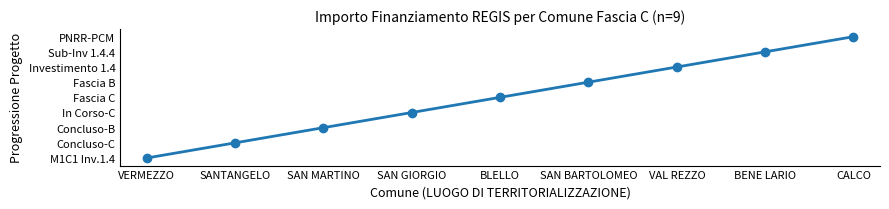

Does the chart display data point markers on the line(s)?

Yes